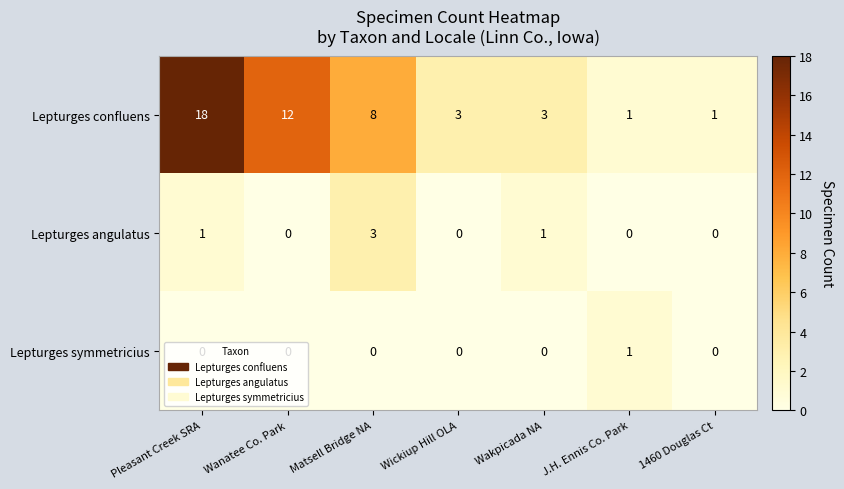

Rank the series by their maximum value, from lowest to highest.

Lepturges symmetricius, Lepturges angulatus, Lepturges confluens